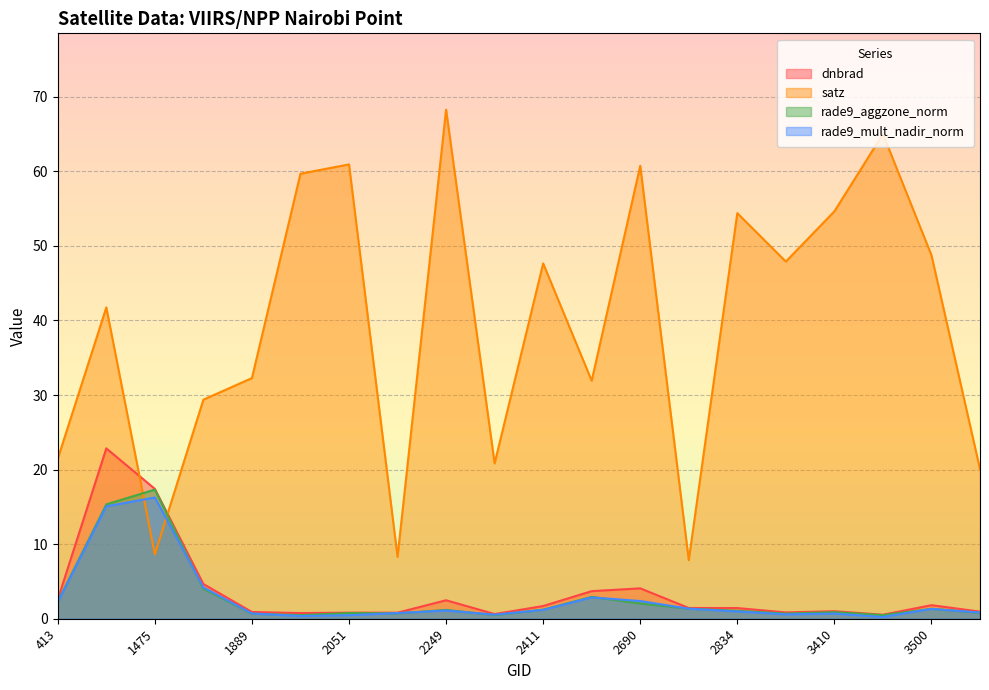

What value does the rade9_mult_nadir_norm series have at 2762?

1.3